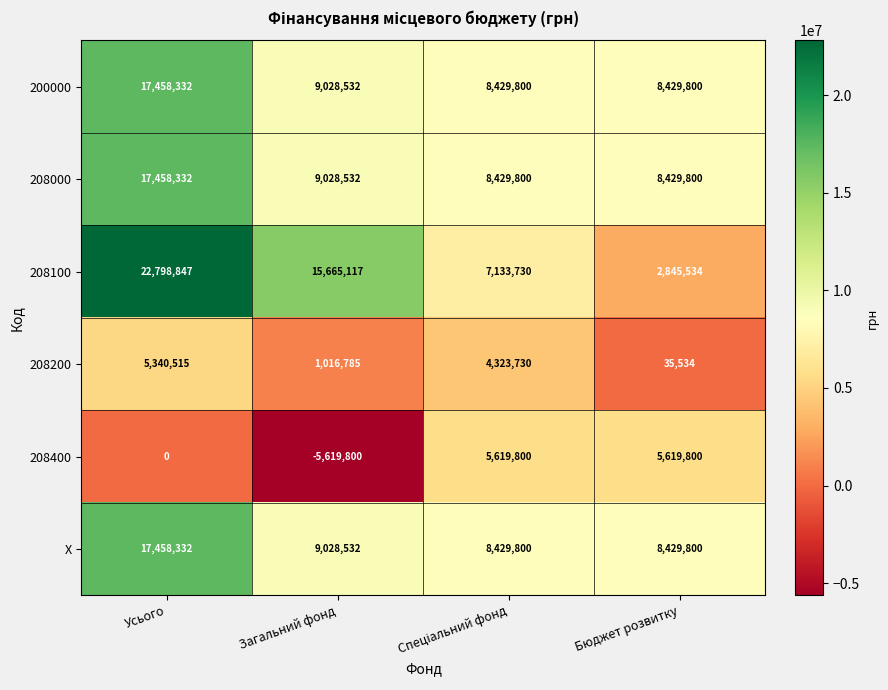

What is the sum of all 208000 values?

43346464